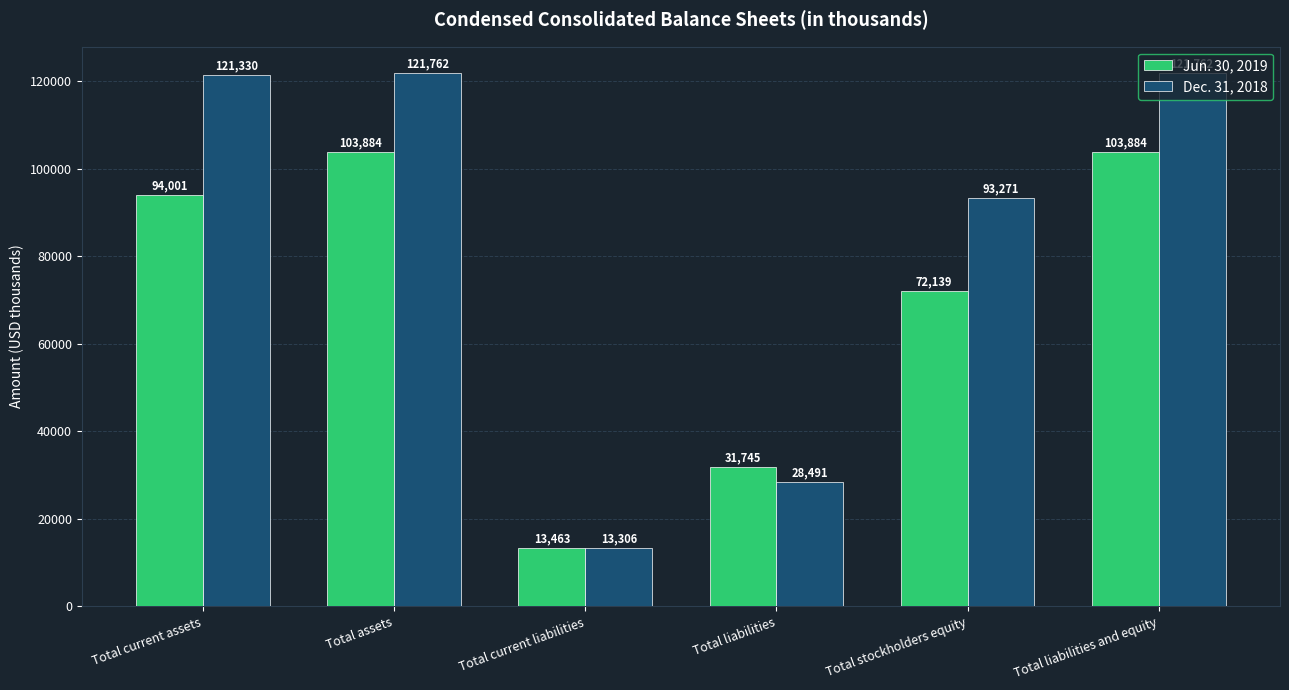

The value of Dec. 31, 2018 at Total liabilities is 44301. True or false?

False